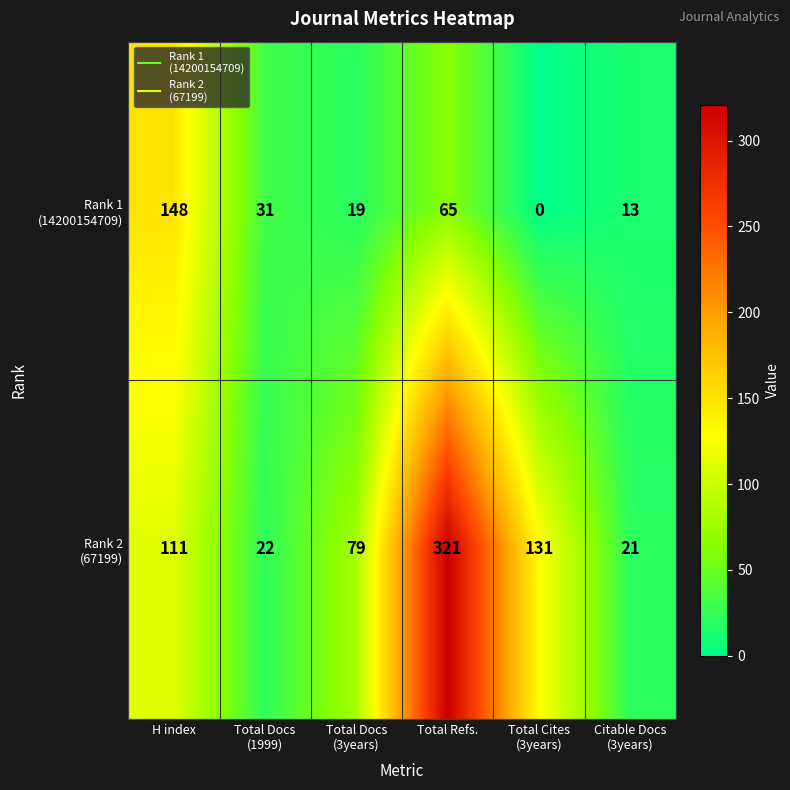

What is the greatest value displayed?

321